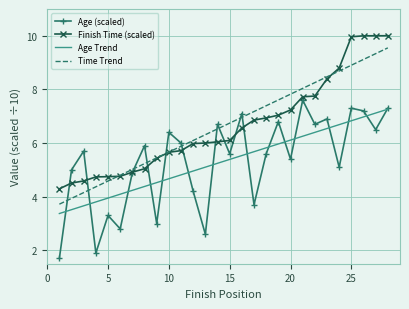

True or false: Finish Time (scaled) and Age Trend cross at least once.

False